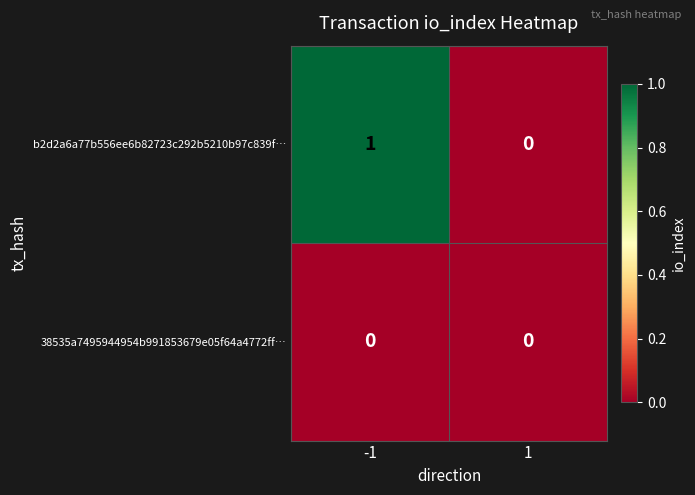

Reading left to right, transcribe all the data shown in this chart.

b2d2a6a77b556ee6b82723c292b5210b97c839f…: -1=1	1=0
38535a7495944954b991853679e05f64a4772ff…: -1=0	1=0